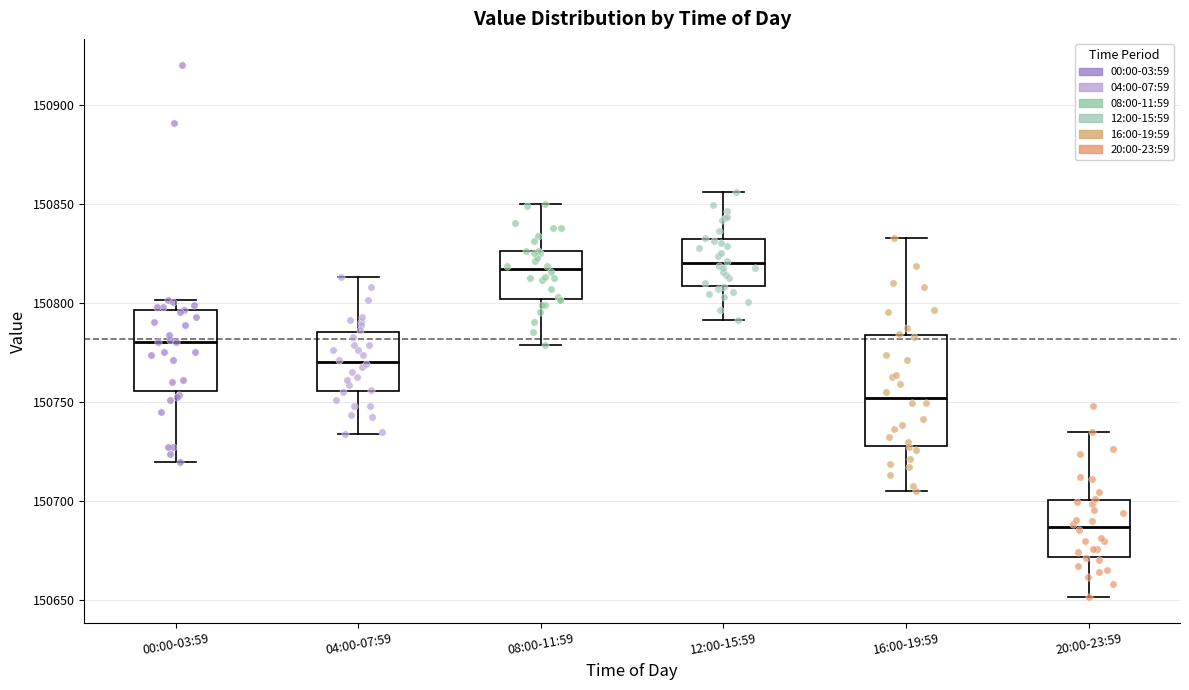

Comparing the boxes themselves (not the whiskers), which one is the tallest?

16:00-19:59